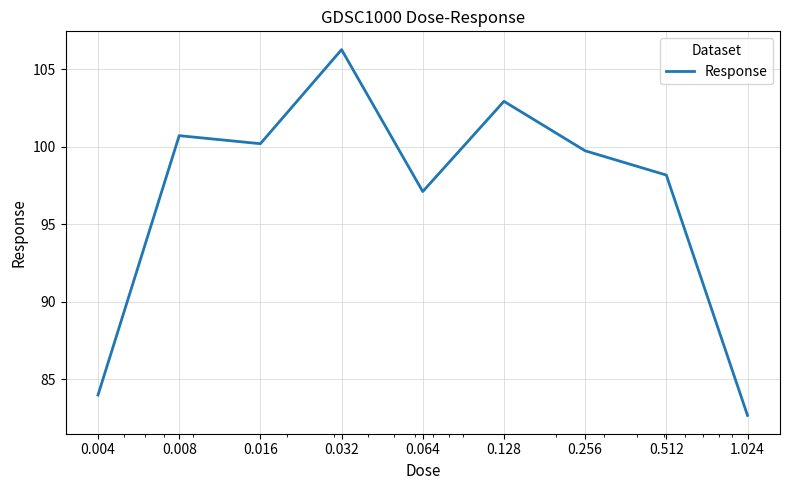

What is the minimum value shown in the chart?

82.7